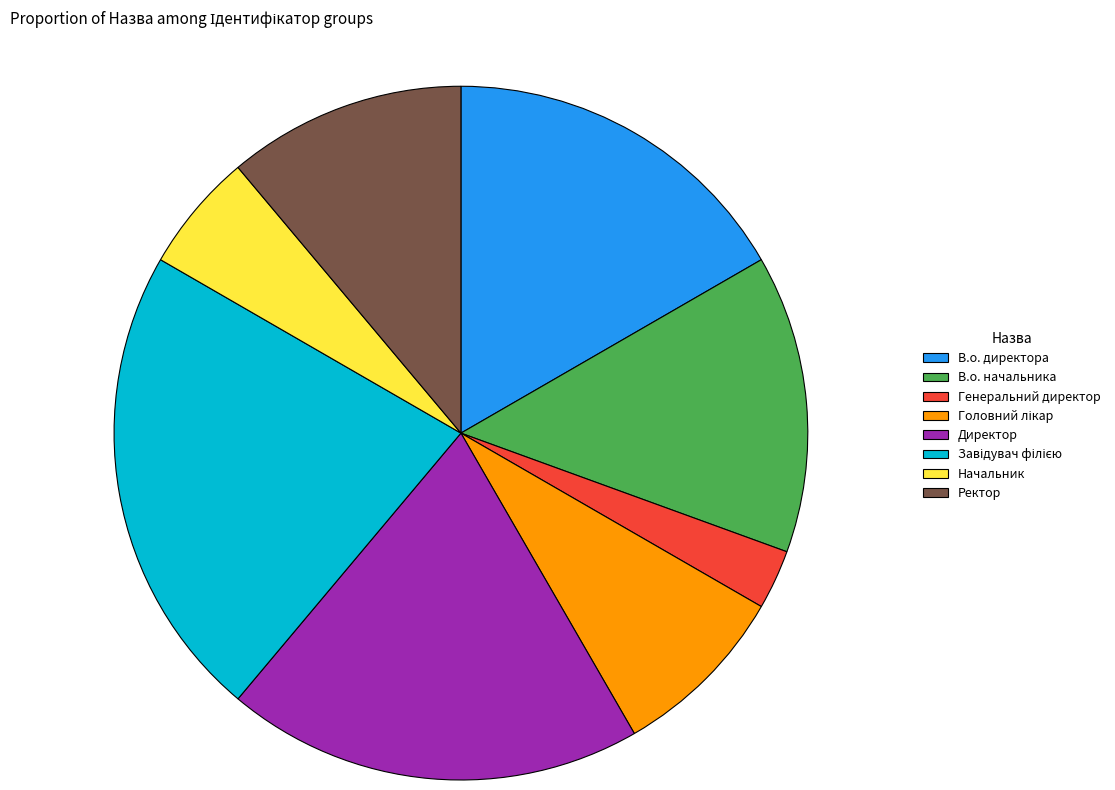

The Генеральний директор slice represents 3% of the pie. True or false?

True